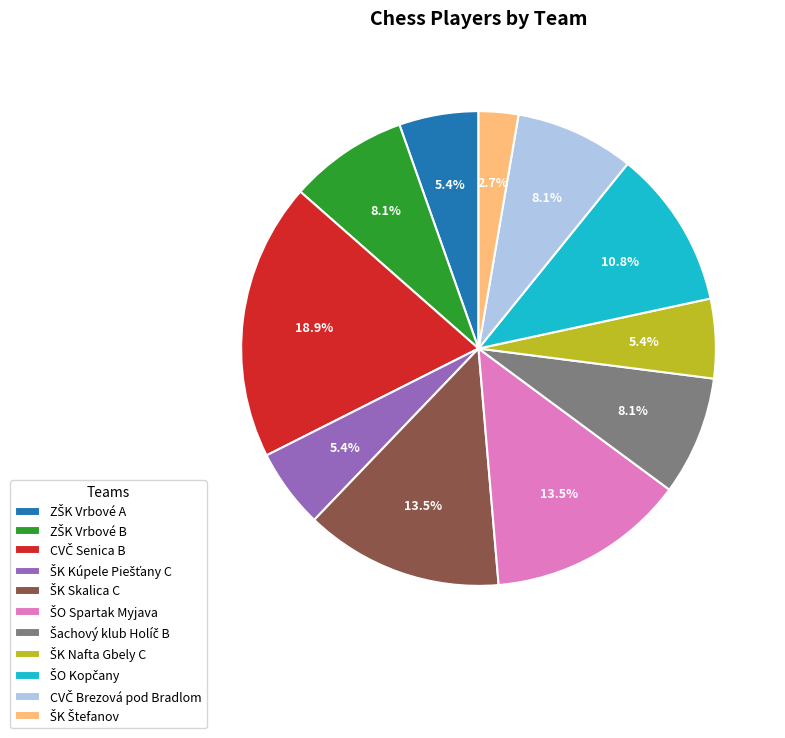

Is there a majority slice in this chart?

No